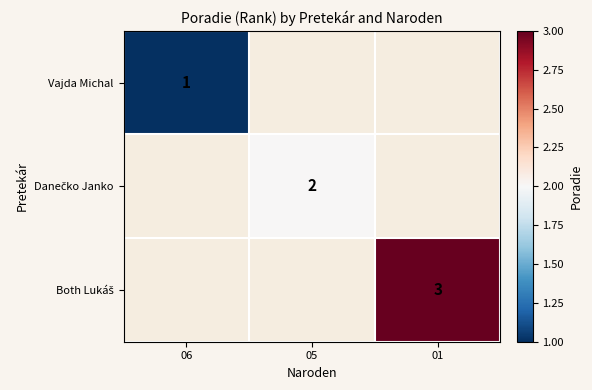

Between 05 and 01, which is larger?

01